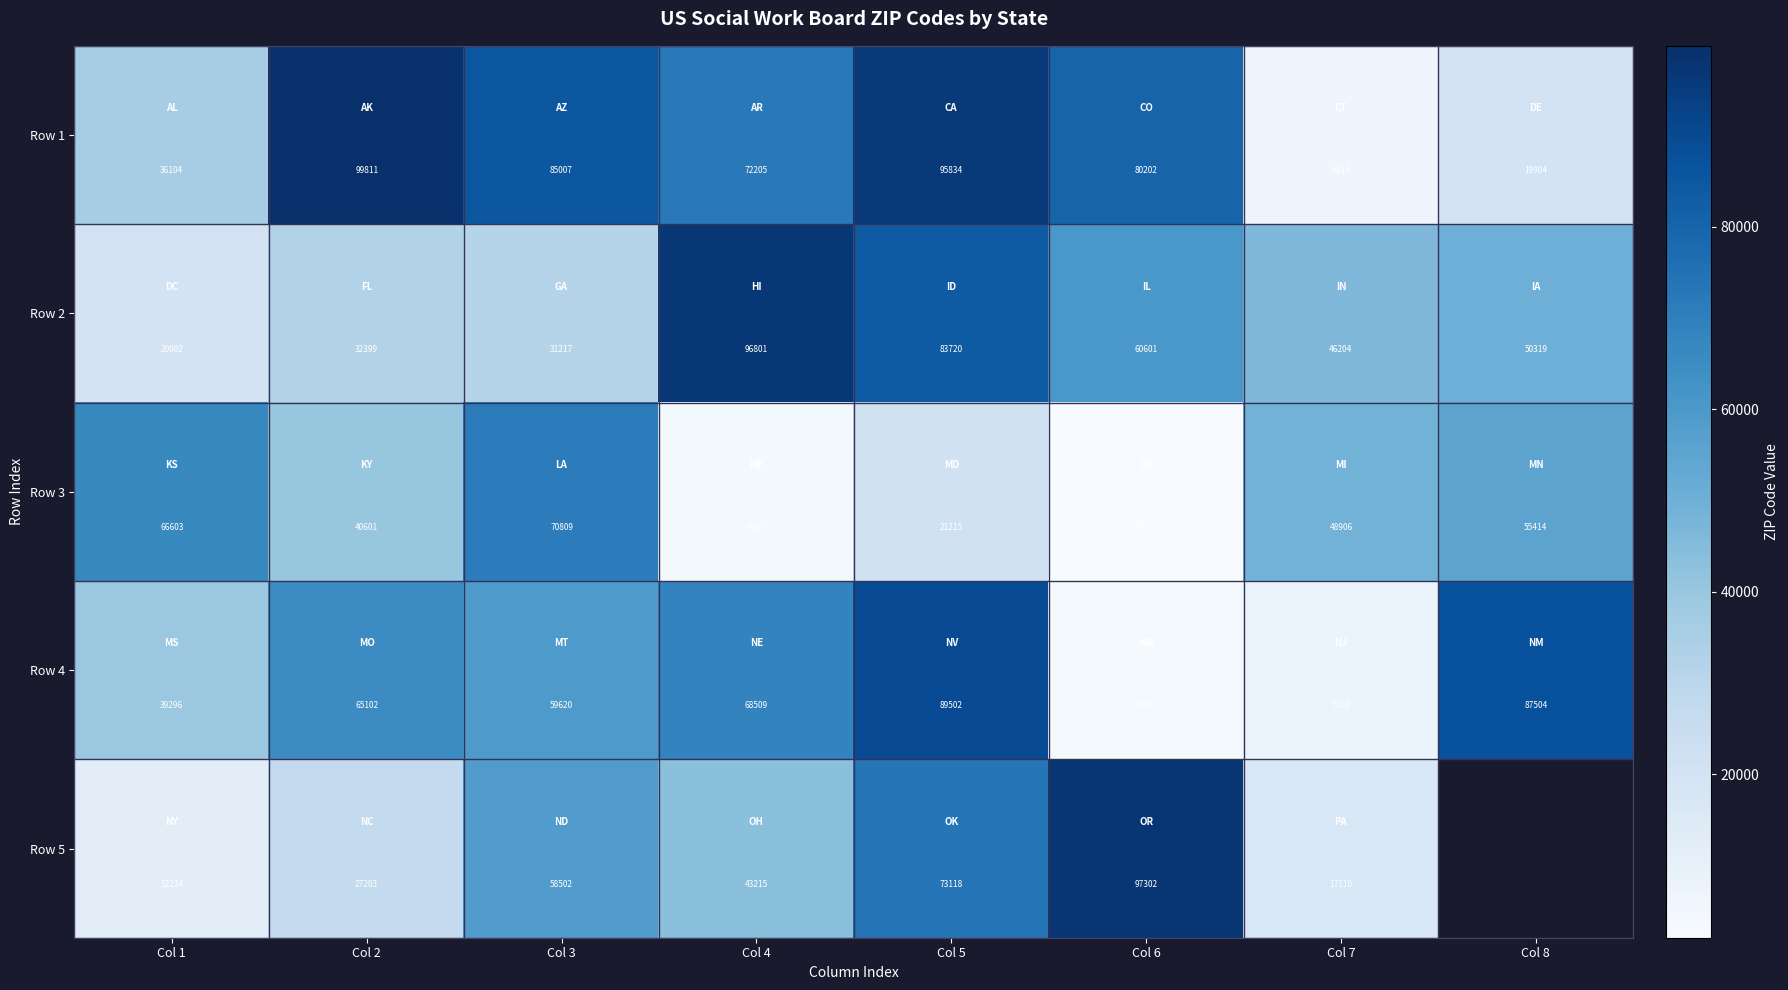

What is the sum of the Row 2 values at Col 3 and Col 4?

128018